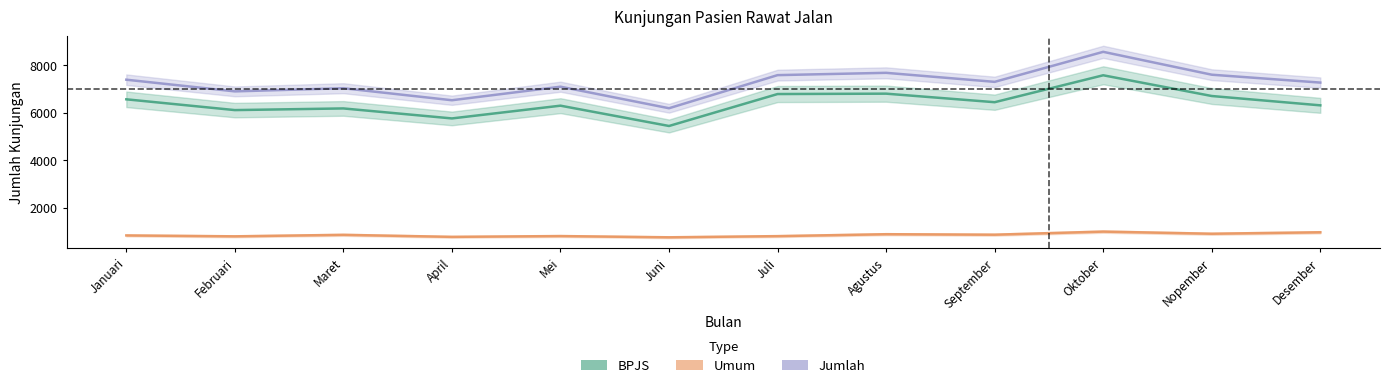

In Jumlah, how many points are lower than both neighbors (excluding endpoints)?

4